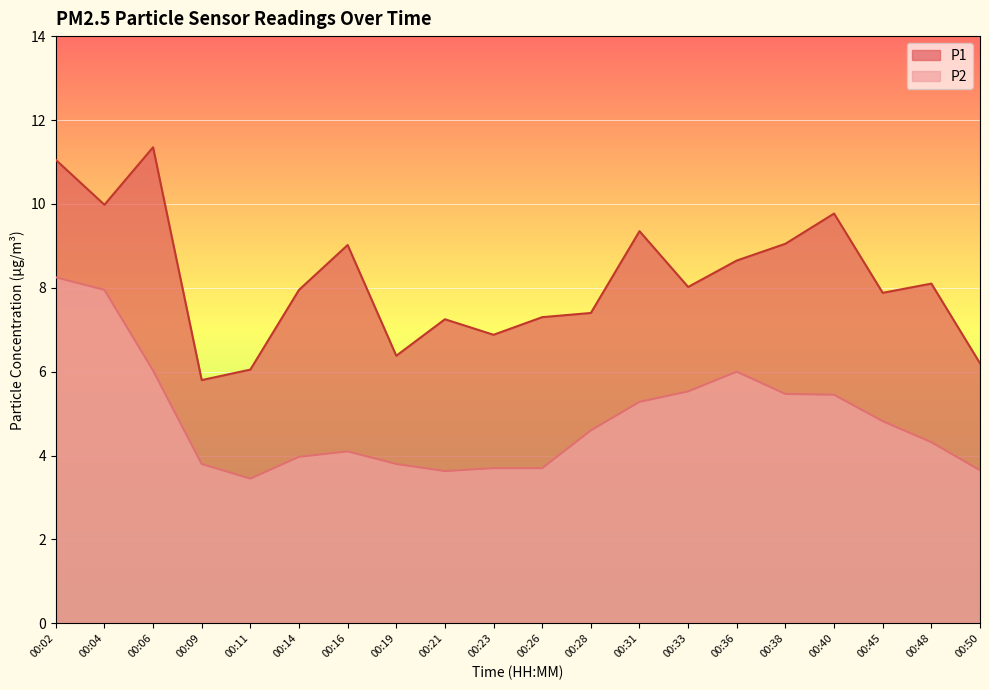

True or false: P2 and P1 intersect in this chart.

False